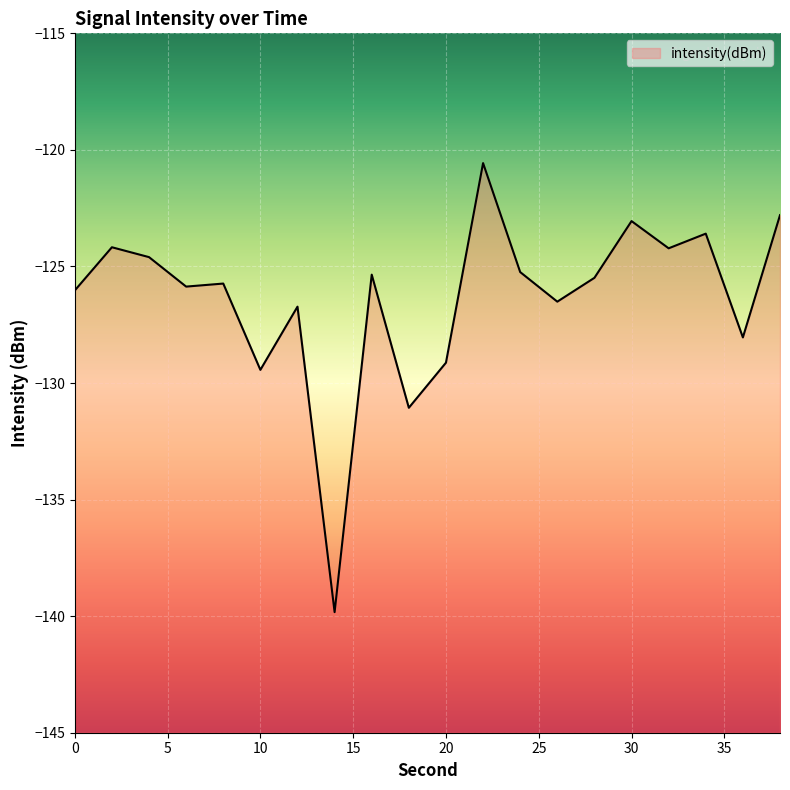

The value at 30 is -194.9. True or false?

False